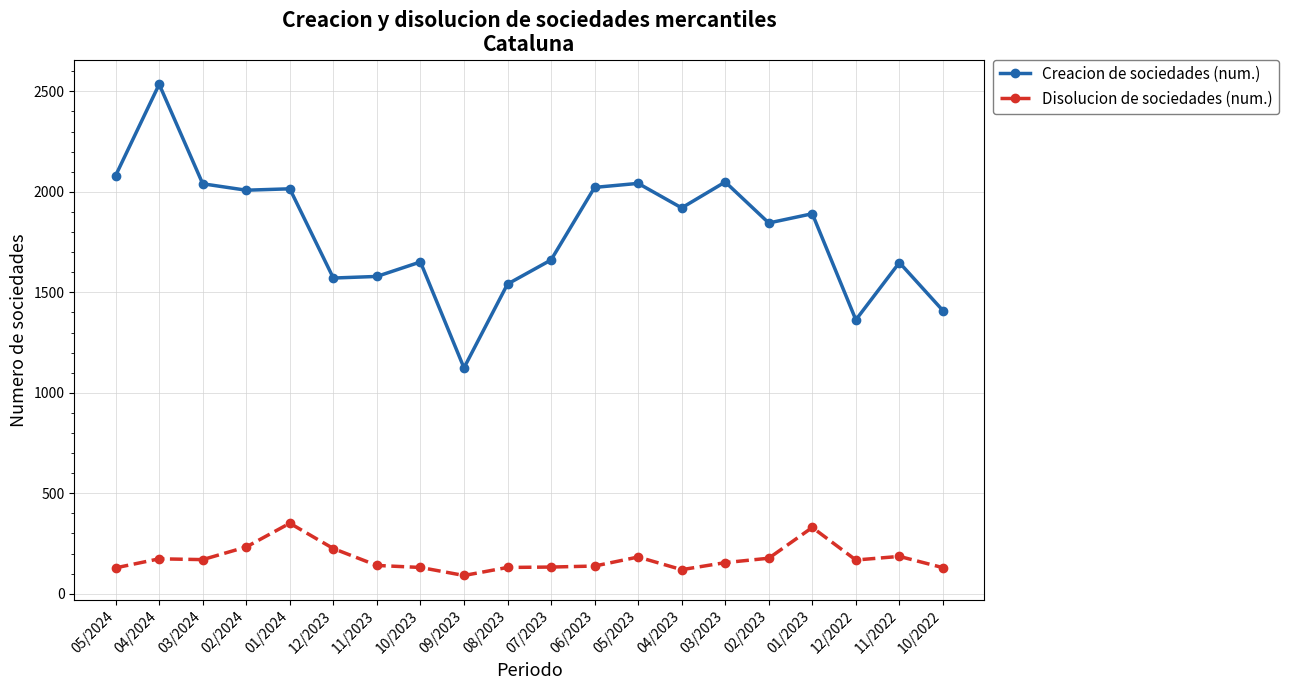

What is the value of the Disolucion de sociedades (num.) point at the 2nd from the left?

174